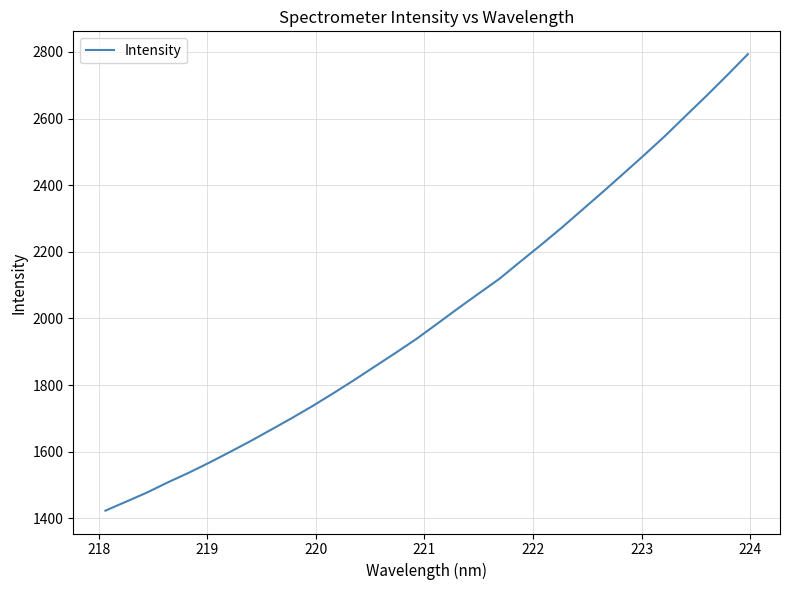

What is the difference between the maximum and minimum values?

1369.9